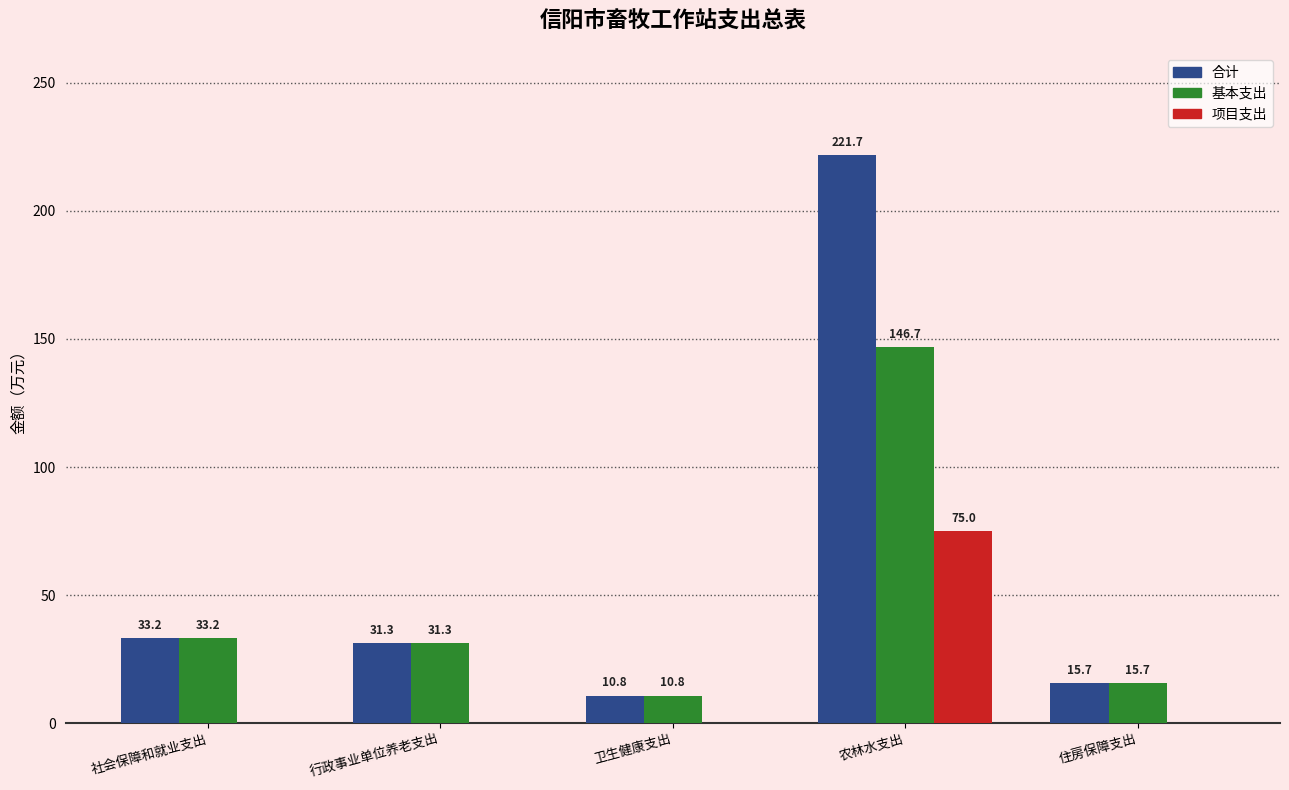

Is the value of 项目支出 at 住房保障支出 greater than the value of 合计 at 卫生健康支出?

No